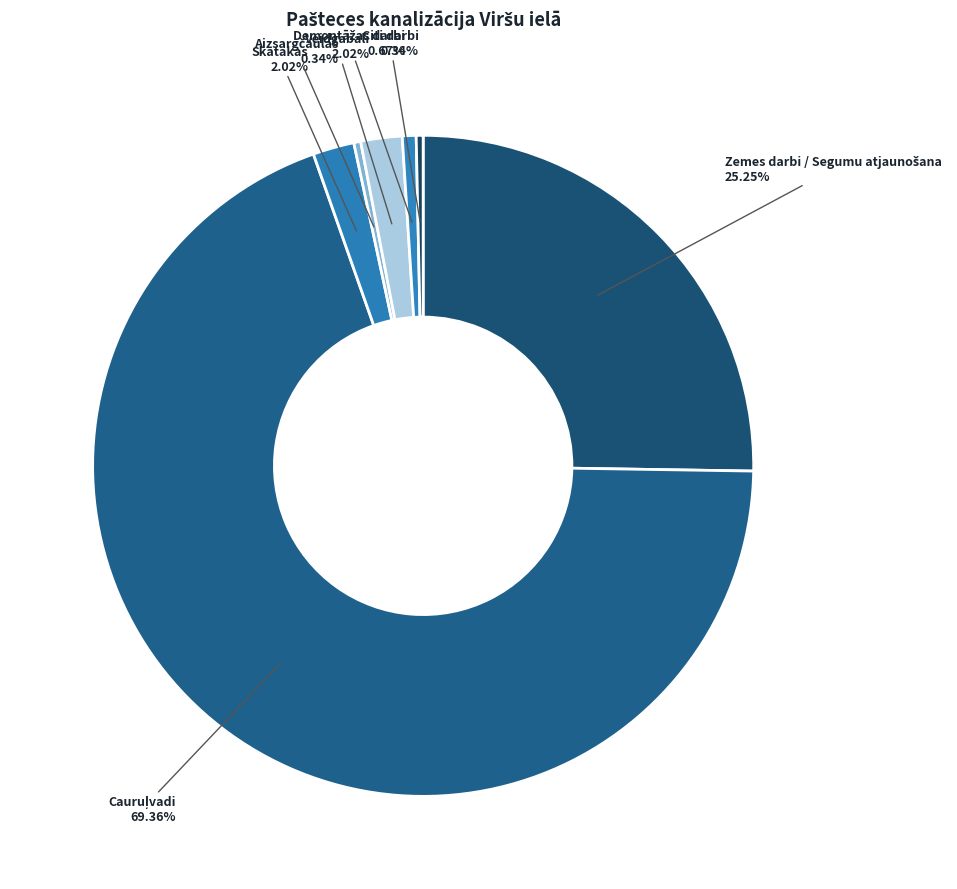

What is the smallest slice in the pie chart?

Aizsargčaulas